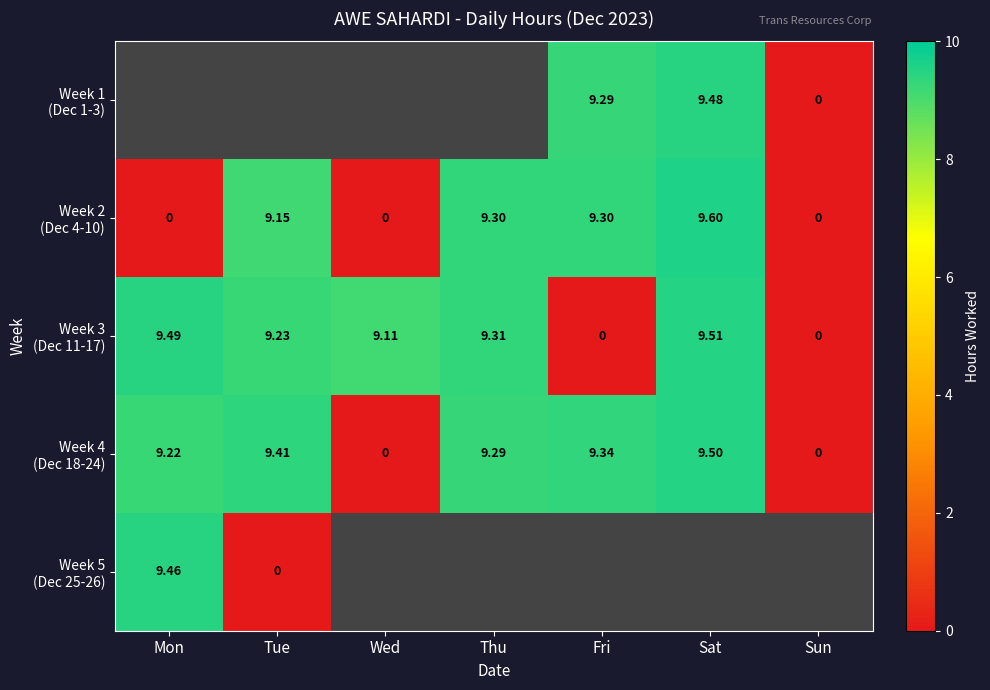

What is the highest value of the Week 1 (Dec 1-3) series?

9.5